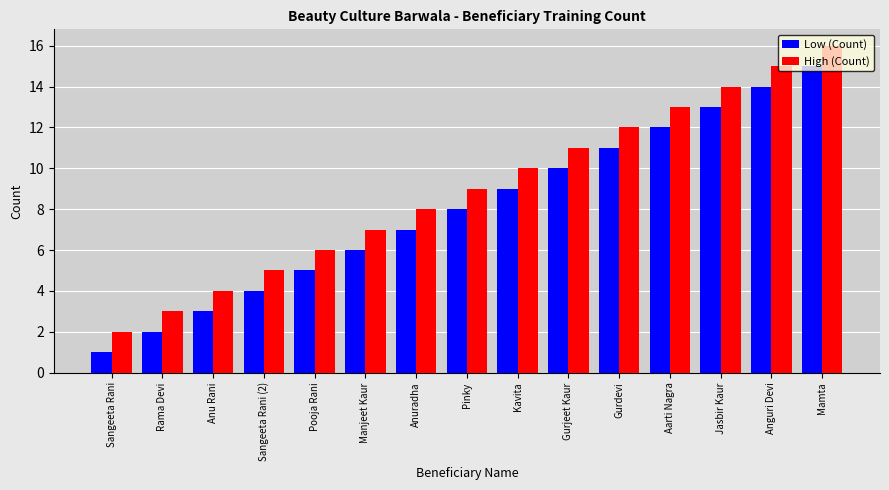

What is the value of the Low (Count) bar at the 1st from the left?

1